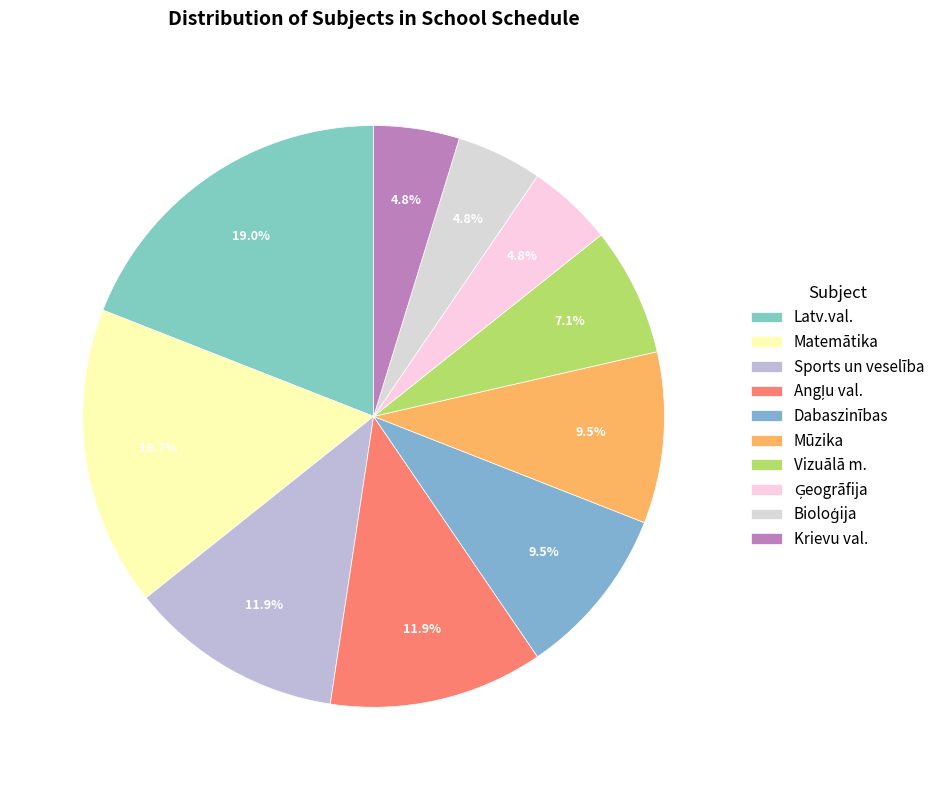

Does any single category account for the majority?

No